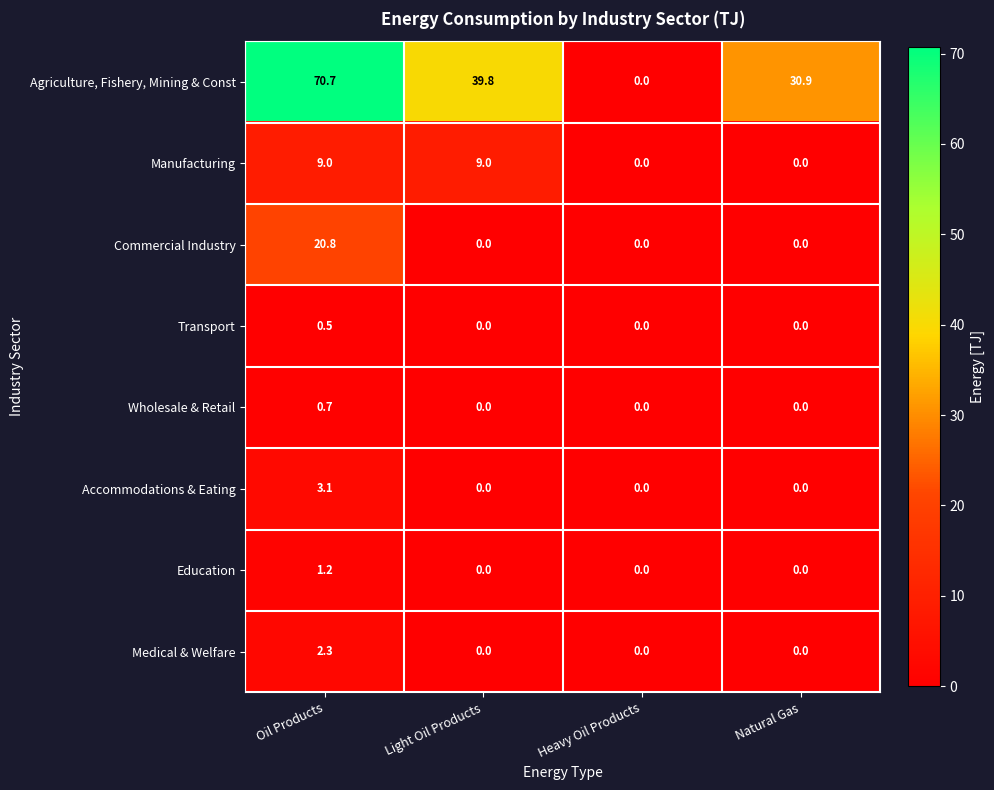

What is the highest value of the Education series?

1.2